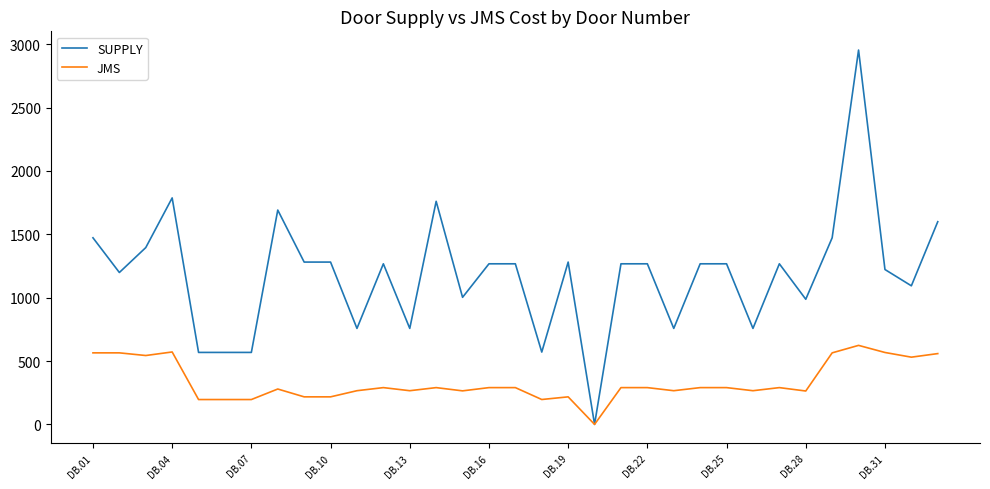

Does the chart have visible grid lines?

No